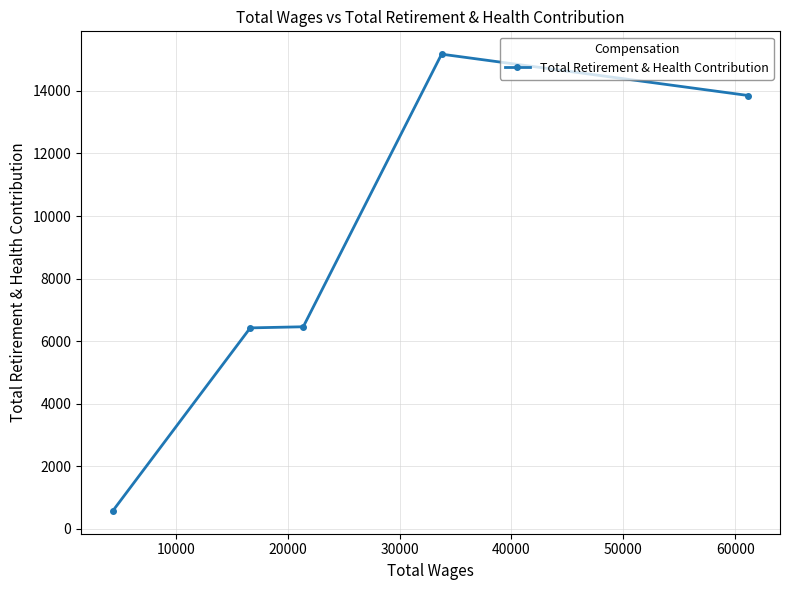

What is the sum of all values?

42482